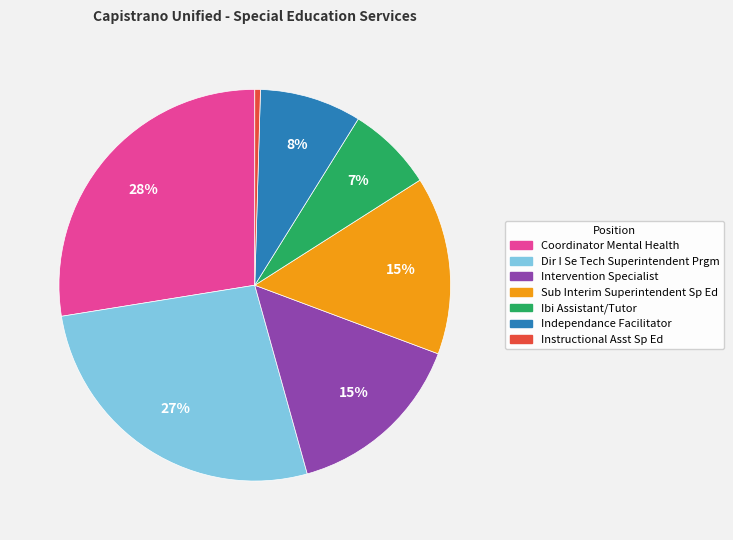

Do Dir I Se Tech Superintendent Prgm and Sub Interim Superintendent Sp Ed together represent more than half of the pie?

No